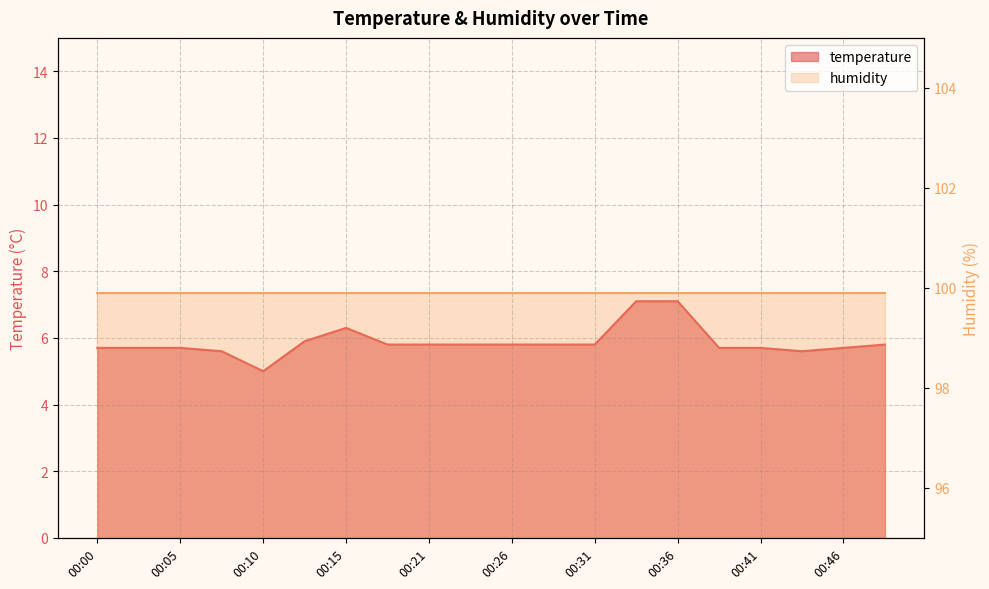

List the labels in order of value, largest first.

00:33, 00:36, 00:15, 00:13, 00:18, 00:21, 00:23, 00:26, 00:28, 00:31, 00:48, 00:00, 00:03, 00:05, 00:38, 00:41, 00:46, 00:08, 00:43, 00:10